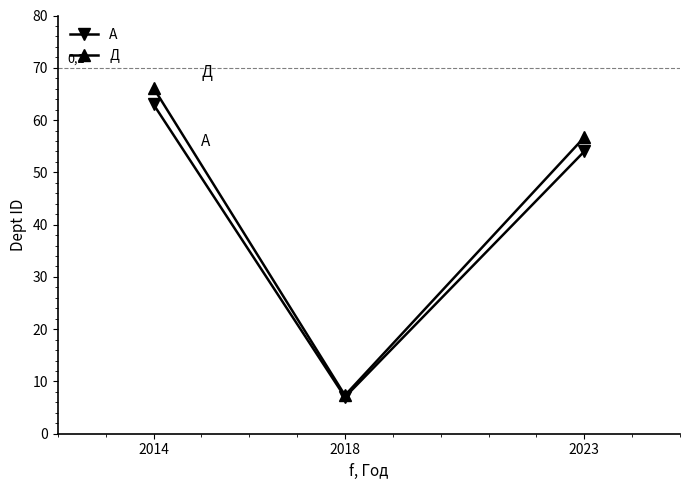

At which label does A reach its peak?

2014